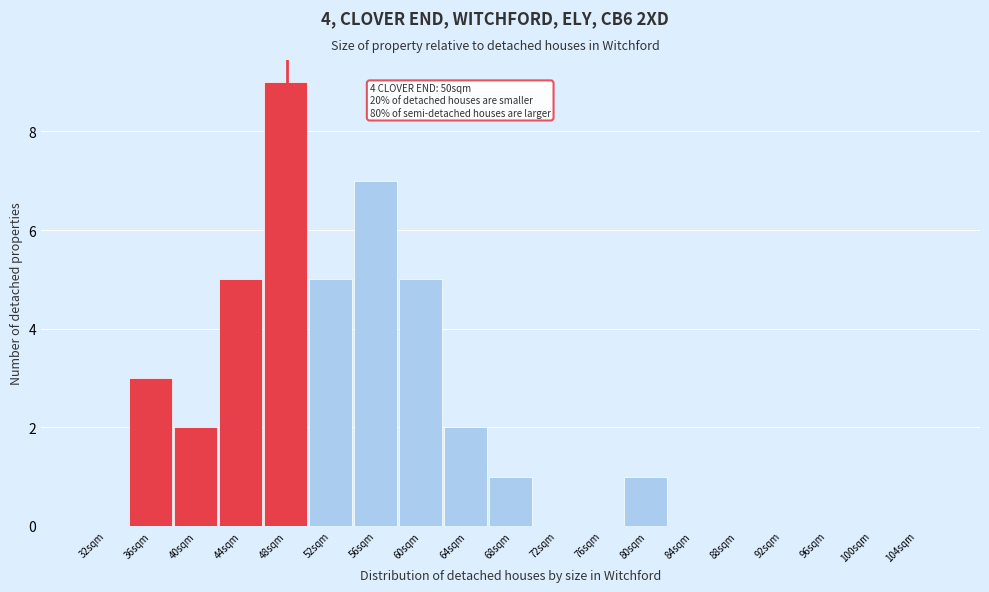

Reading right to left, extract all data points from this chart.

104sqm=0	100sqm=0	96sqm=0	92sqm=0	88sqm=0	84sqm=0	80sqm=1	76sqm=0	72sqm=0	68sqm=1	64sqm=2	60sqm=5	56sqm=7	52sqm=5	48sqm=9	44sqm=5	40sqm=2	36sqm=3	32sqm=0